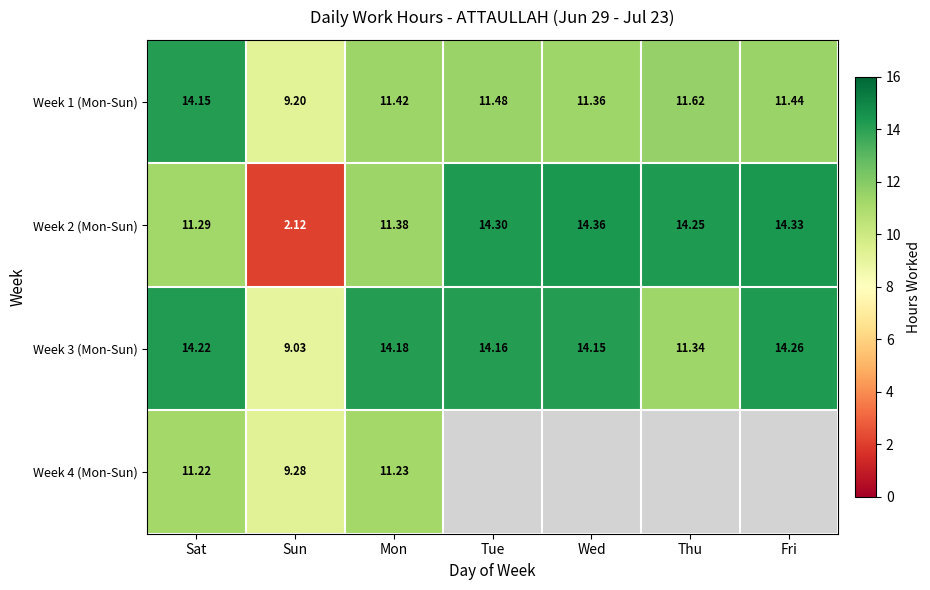

What is the difference between the Week 3 (Mon-Sun) values at Tue and Thu?

2.8